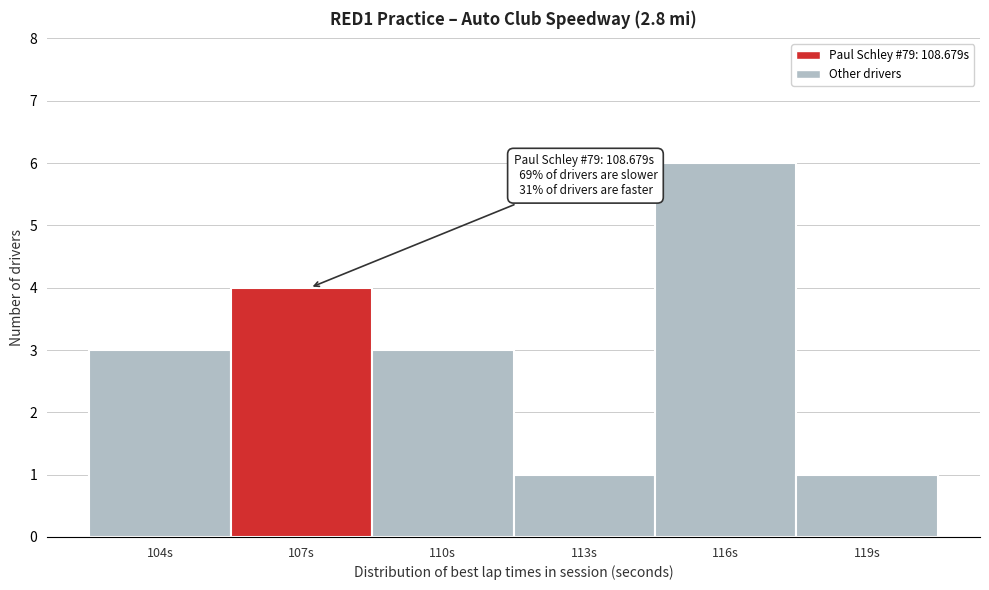

Reading left to right, what are all the values shown in this chart?

3	4	3	1	6	1